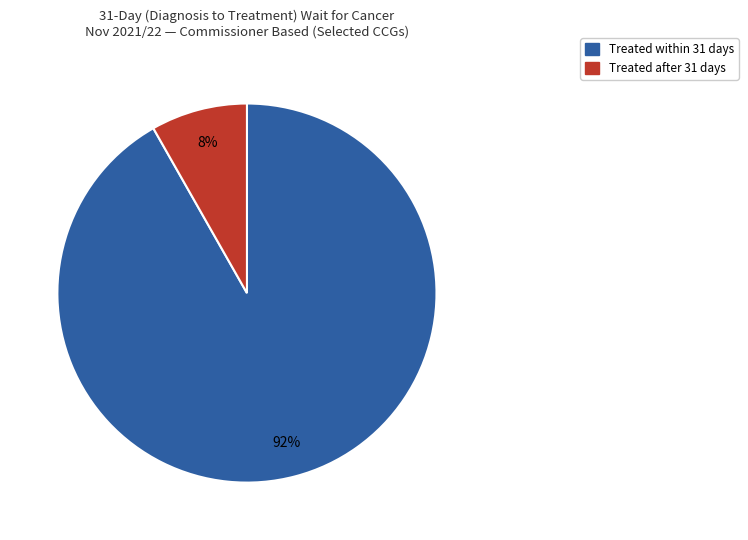

Is there any slice that represents more than half of the pie?

Yes